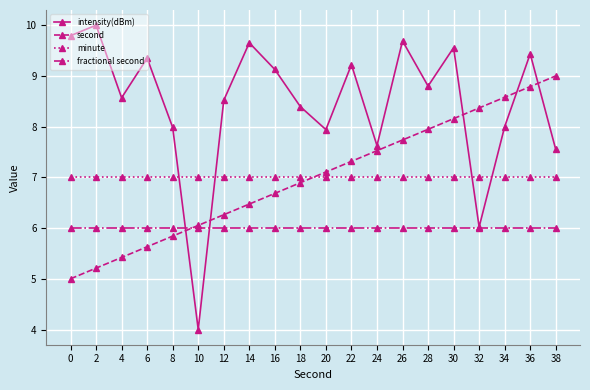

What is the difference between the maximum and minimum values in the intensity(dBm) series?

6.0